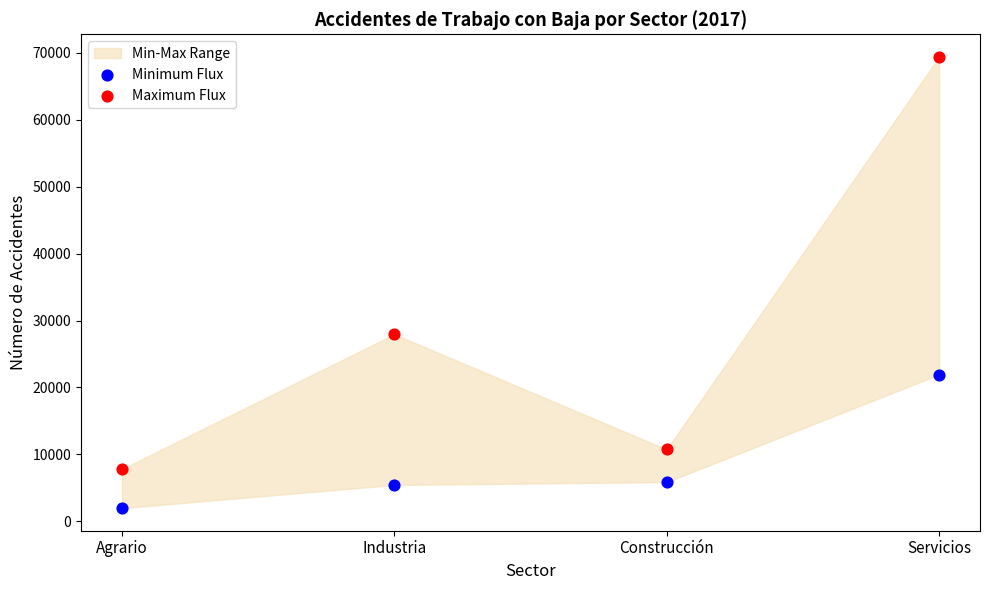

Which series contains the lowest Y value?

Minimum Flux